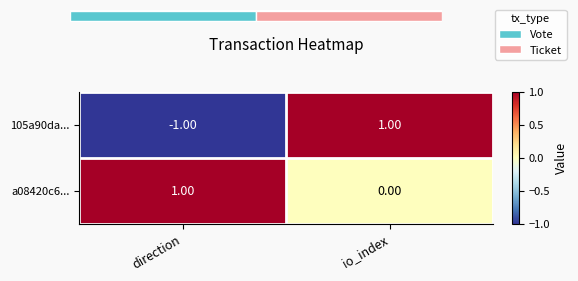

What is the difference between the maximum and minimum values in the a08420c6... series?

1